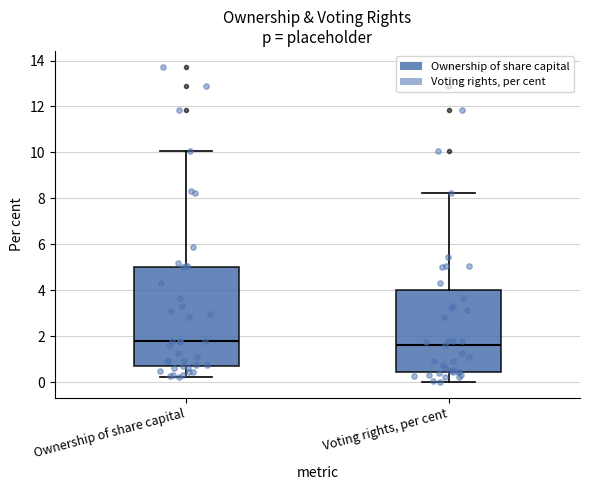

Reading left to right, transcribe this box plot: for each box, give where its median line is, the range the box spans, and where its two whiskers end, as read against the y-axis. The values are not printed on the chart, so give them approximately, as read against the axis.

Ownership of share capital: median 1.8, box 0.8 to 5.0, whiskers 0.2 to 10.0
Voting rights, per cent: median 1.6, box 0.4 to 4.0, whiskers 0.0 to 8.2